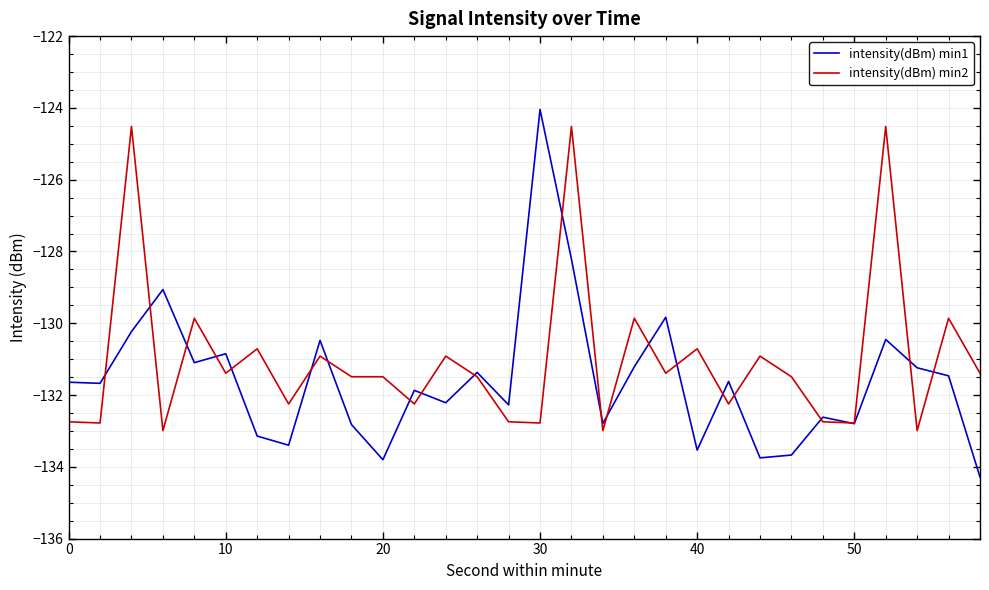

At how many categories does at least one series exceed -129?

4